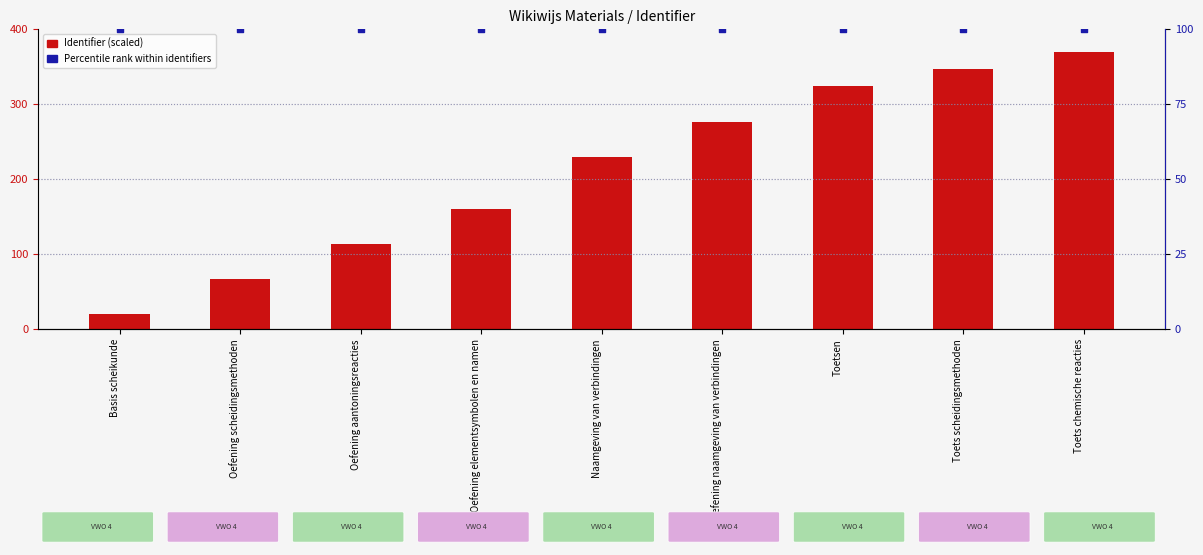

Is the value of Percentile rank within identifiers at Basis scheikunde greater than the value of Identifier (scaled) at Basis scheikunde?

Yes